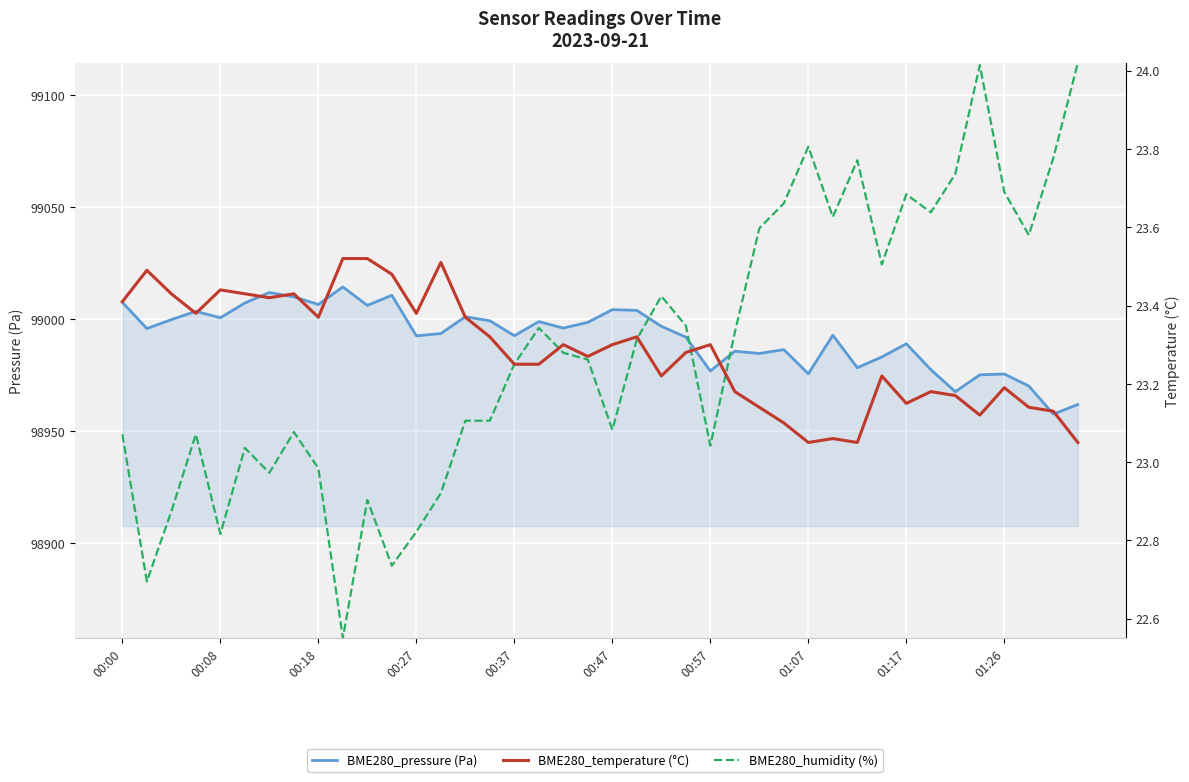

What is the total value across all series at 00:08?

99042.0